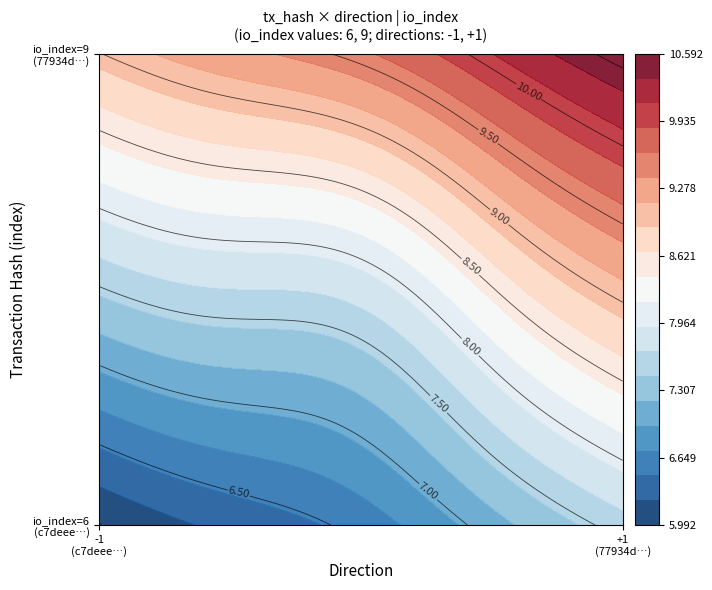

Which series has the largest total across all categories?

77934d539f3c2e7218c2befc4378ca9e45ac19b